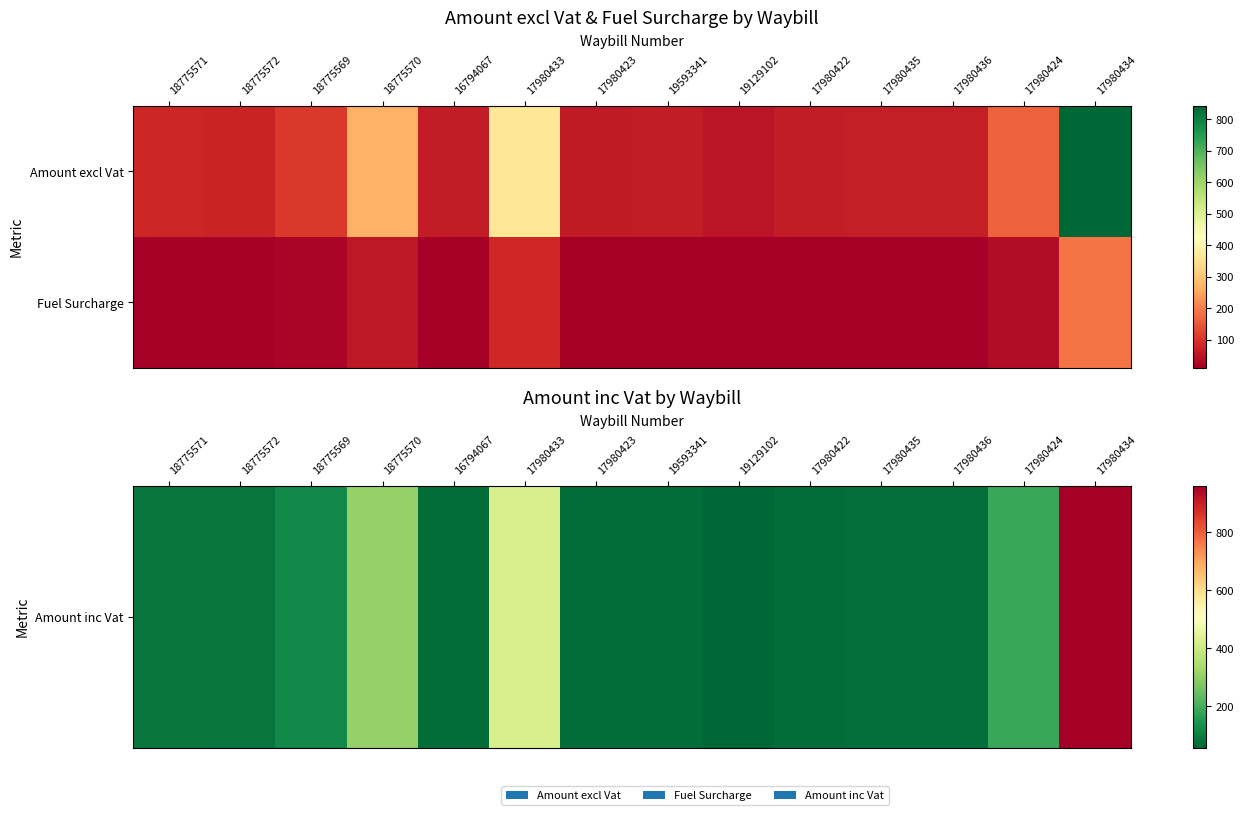

What is the maximum value shown in the chart?

960.9